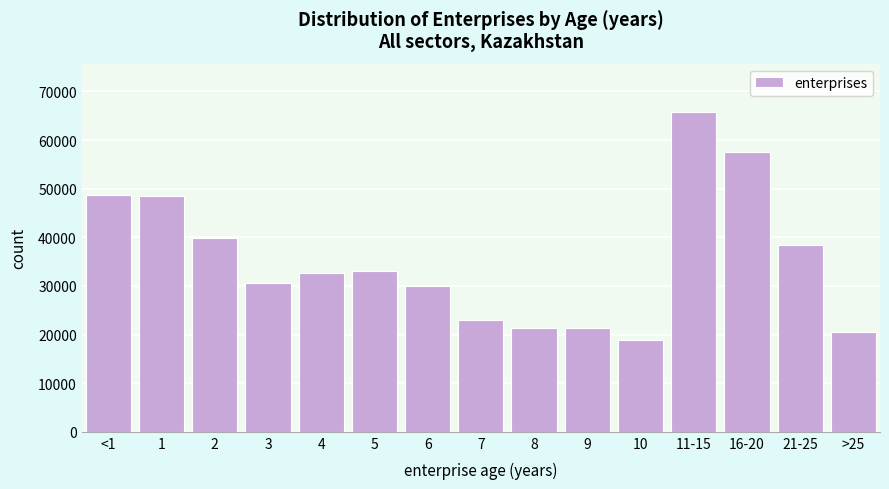

What is the greatest value displayed?

65844